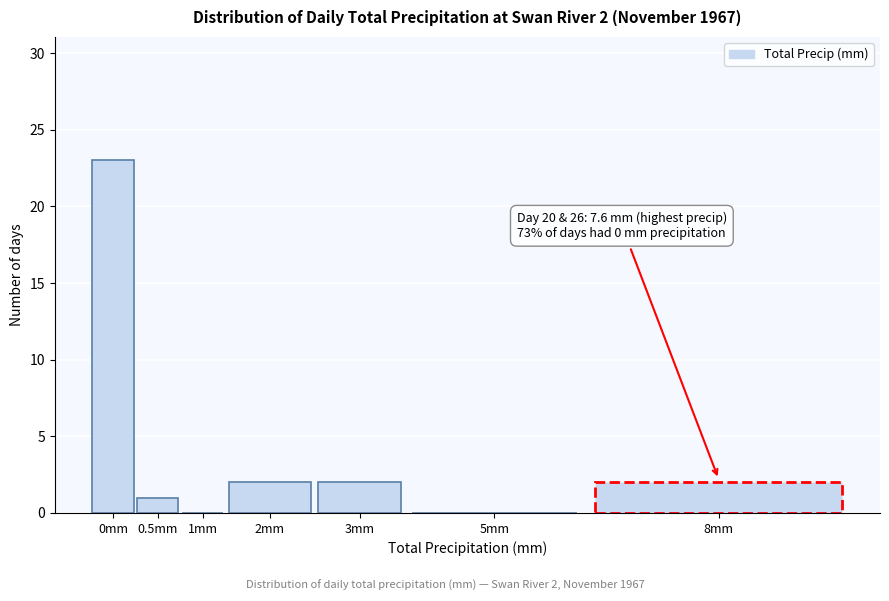

Reading left to right, transcribe all the data shown in this chart.

0mm=23	0.5mm=1	1mm=0	2mm=2	3mm=2	5mm=0	8mm=2